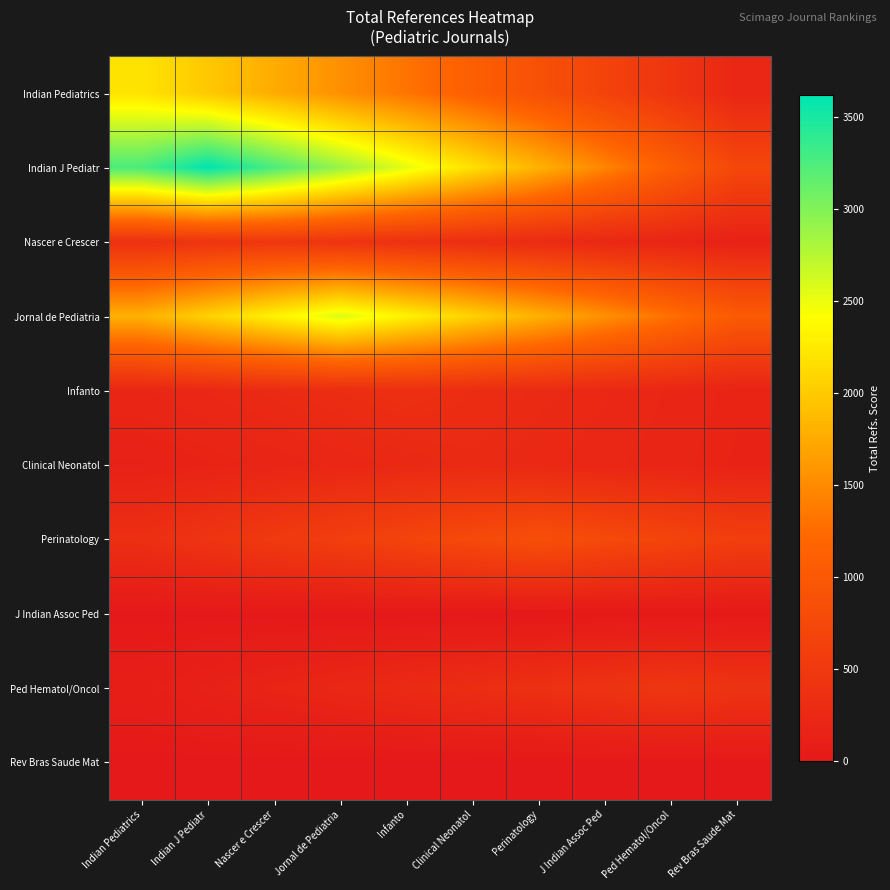

Reading left to right, list all the values displayed in this chart.

Indian Pediatrics: Indian Pediatrics=2199.0	Indian J Pediatr=1979.1	Nascer e Crescer=1759.2	Jornal de Pediatria=1539.3	Infanto=1319.4	Clinical Neonatol=1099.5	Perinatology=879.6	J Indian Assoc Ped=659.7	Ped Hematol/Oncol=439.8	Rev Bras Saude Mat=219.9
Indian J Pediatr: Indian Pediatrics=3256.2	Indian J Pediatr=3618.0	Nascer e Crescer=3256.2	Jornal de Pediatria=2894.4	Infanto=2532.6	Clinical Neonatol=2170.8	Perinatology=1809.0	J Indian Assoc Ped=1447.2	Ped Hematol/Oncol=1085.4	Rev Bras Saude Mat=723.6
Nascer e Crescer: Indian Pediatrics=373.6	Indian J Pediatr=420.3	Nascer e Crescer=467.0	Jornal de Pediatria=420.3	Infanto=373.6	Clinical Neonatol=326.9	Perinatology=280.2	J Indian Assoc Ped=233.5	Ped Hematol/Oncol=186.8	Rev Bras Saude Mat=140.1
Jornal de Pediatria: Indian Pediatrics=1799.7	Indian J Pediatr=2056.8	Nascer e Crescer=2313.9	Jornal de Pediatria=2571.0	Infanto=2313.9	Clinical Neonatol=2056.8	Perinatology=1799.7	J Indian Assoc Ped=1542.6	Ped Hematol/Oncol=1285.5	Rev Bras Saude Mat=1028.4
Infanto: Indian Pediatrics=208.2	Indian J Pediatr=242.9	Nascer e Crescer=277.6	Jornal de Pediatria=312.3	Infanto=347.0	Clinical Neonatol=312.3	Perinatology=277.6	J Indian Assoc Ped=242.9	Ped Hematol/Oncol=208.2	Rev Bras Saude Mat=173.5
Clinical Neonatol: Indian Pediatrics=138.0	Indian J Pediatr=165.6	Nascer e Crescer=193.2	Jornal de Pediatria=220.8	Infanto=248.4	Clinical Neonatol=276.0	Perinatology=248.4	J Indian Assoc Ped=220.8	Ped Hematol/Oncol=193.2	Rev Bras Saude Mat=165.6
Perinatology: Indian Pediatrics=338.4	Indian J Pediatr=423.0	Nascer e Crescer=507.6	Jornal de Pediatria=592.2	Infanto=676.8	Clinical Neonatol=761.4	Perinatology=846.0	J Indian Assoc Ped=761.4	Ped Hematol/Oncol=676.8	Rev Bras Saude Mat=592.2
J Indian Assoc Ped: Indian Pediatrics=0.0	Indian J Pediatr=0.0	Nascer e Crescer=0.0	Jornal de Pediatria=0.0	Infanto=0.0	Clinical Neonatol=0.0	Perinatology=0.0	J Indian Assoc Ped=0.0	Ped Hematol/Oncol=0.0	Rev Bras Saude Mat=0.0
Ped Hematol/Oncol: Indian Pediatrics=91.2	Indian J Pediatr=136.8	Nascer e Crescer=182.4	Jornal de Pediatria=228.0	Infanto=273.6	Clinical Neonatol=319.2	Perinatology=364.8	J Indian Assoc Ped=410.4	Ped Hematol/Oncol=456.0	Rev Bras Saude Mat=410.4
Rev Bras Saude Mat: Indian Pediatrics=0.0	Indian J Pediatr=0.0	Nascer e Crescer=0.0	Jornal de Pediatria=0.0	Infanto=0.0	Clinical Neonatol=0.0	Perinatology=0.0	J Indian Assoc Ped=0.0	Ped Hematol/Oncol=0.0	Rev Bras Saude Mat=0.0